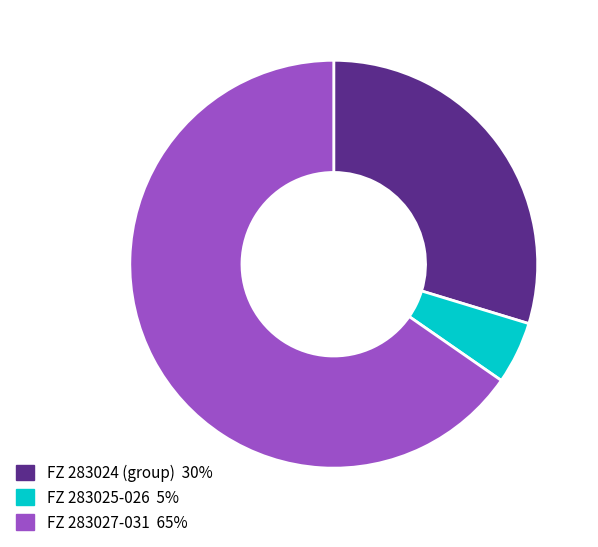

Is there any slice that represents more than half of the pie?

Yes